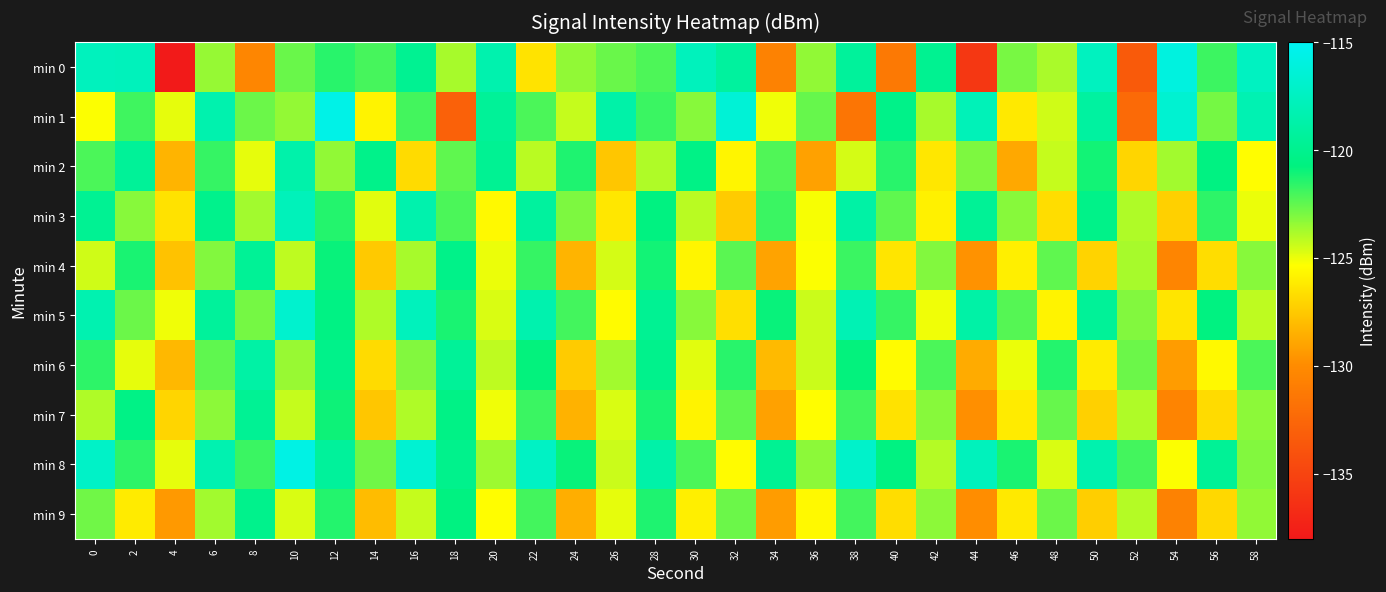

What is the total value across all series at 34?

-1255.9